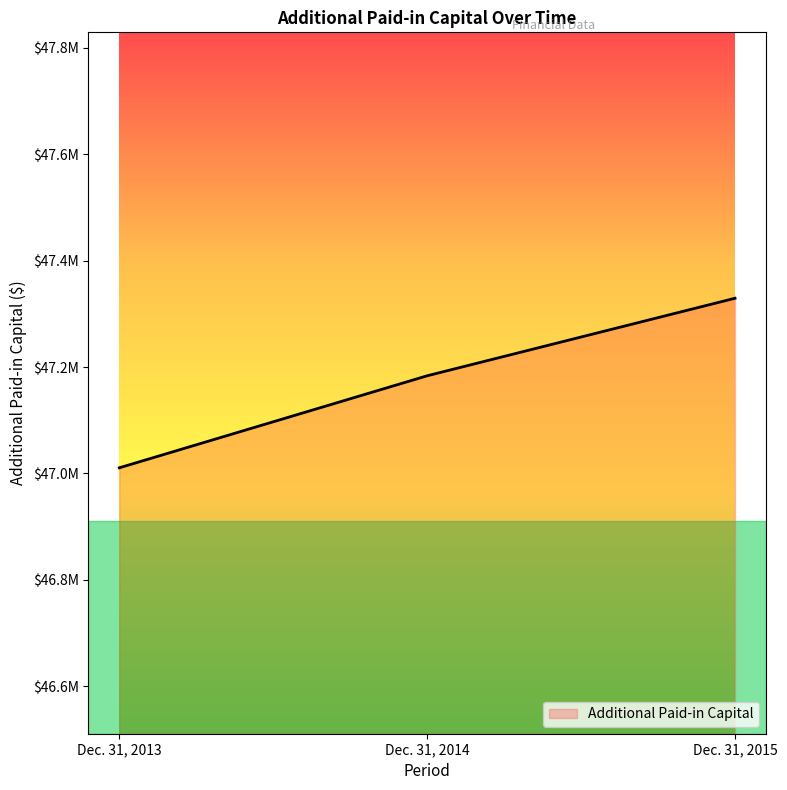

Is this an area chart (filled region under the line)?

Yes